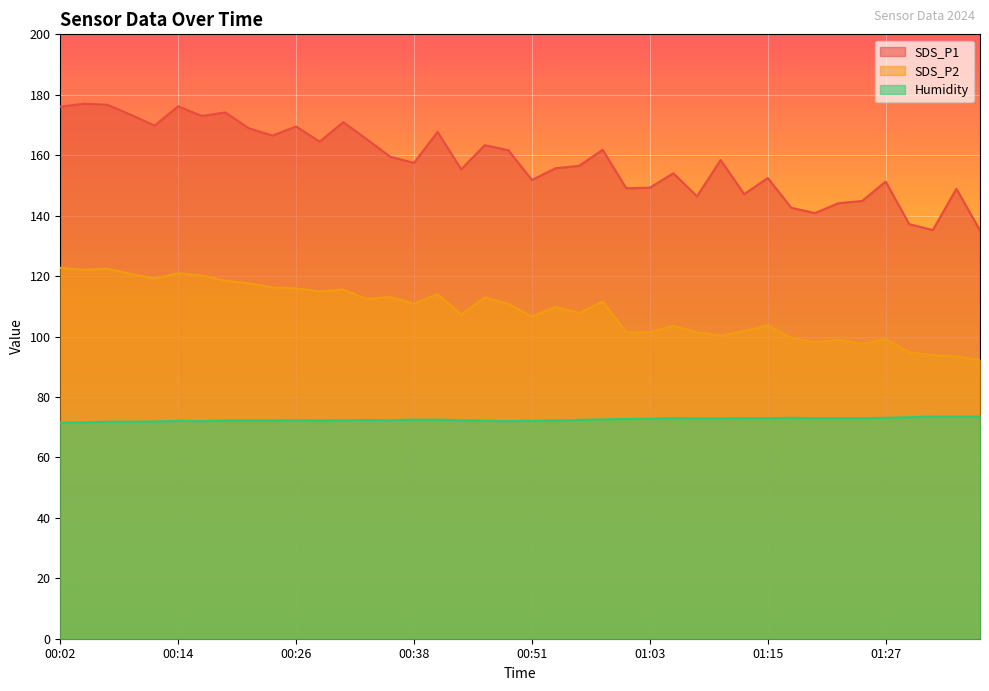

True or false: SDS_P2 has a value of 153.7 at 01:00.

False